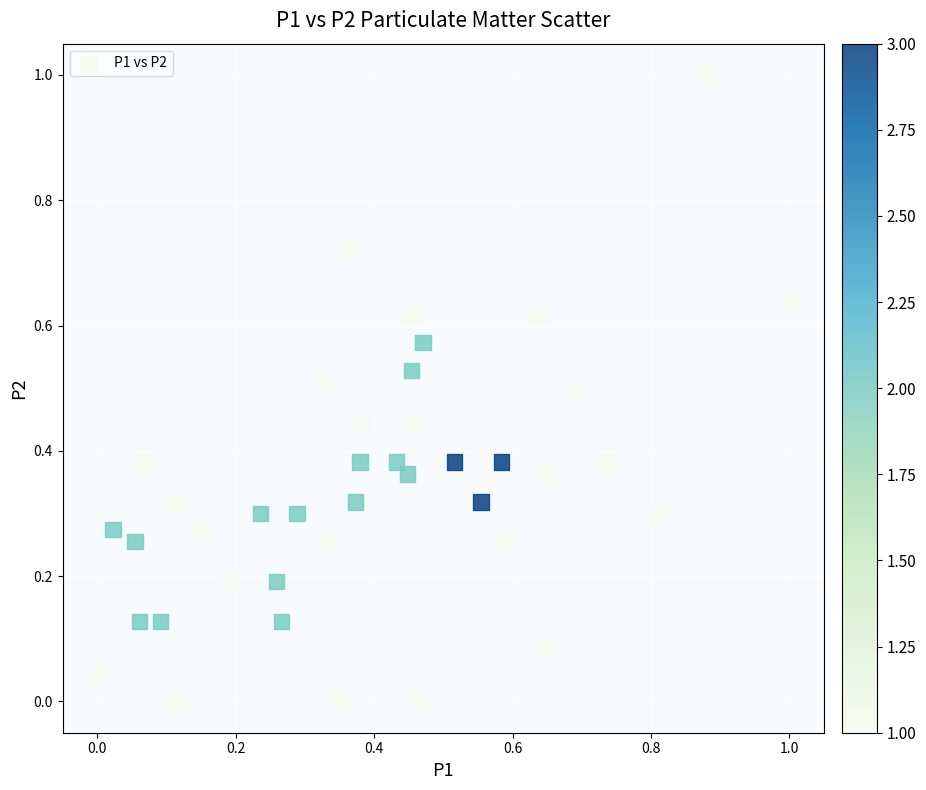

What is the range of X values (max minus min)?

1.0